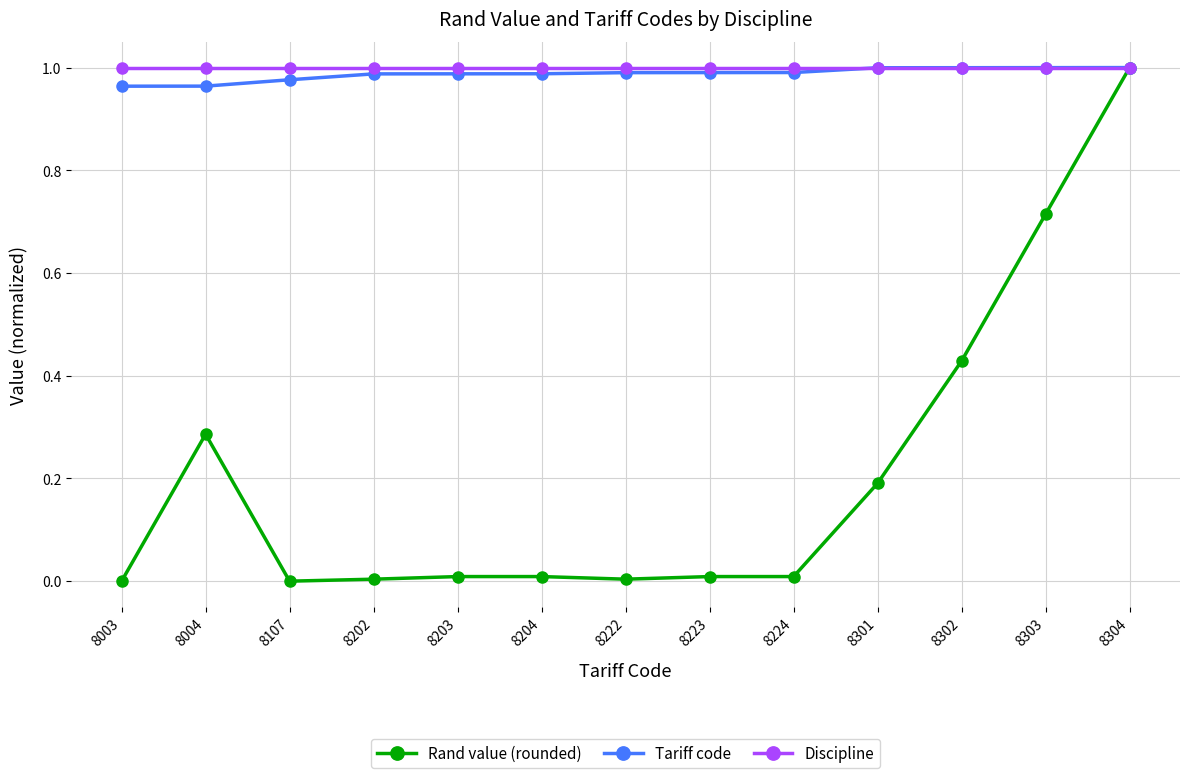

How many distinct data groups are displayed?

3